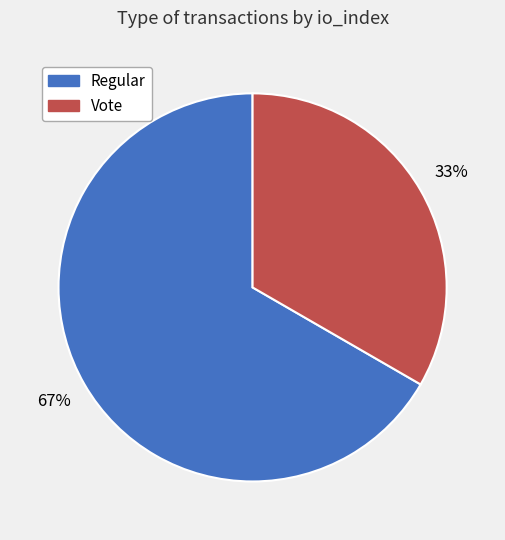

To the nearest percent, what is the average slice percentage?

50%